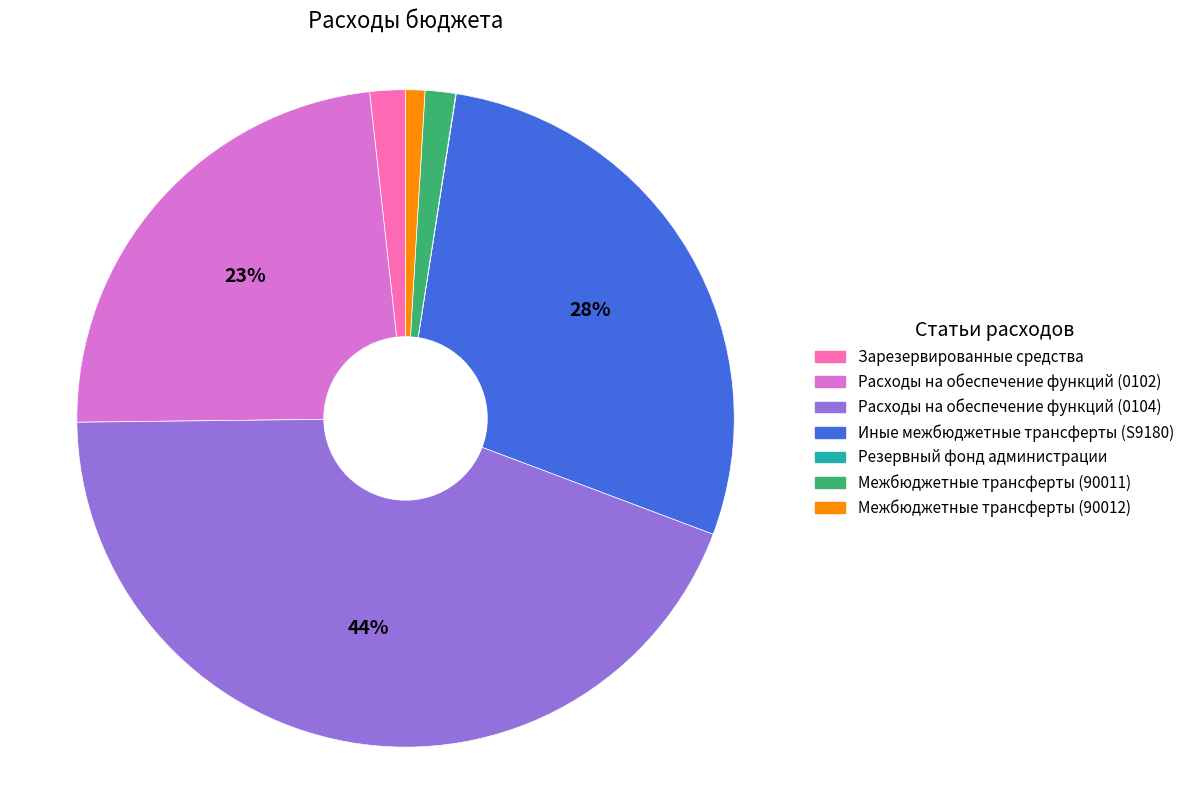

To the nearest percent, what is the average slice percentage?

14%